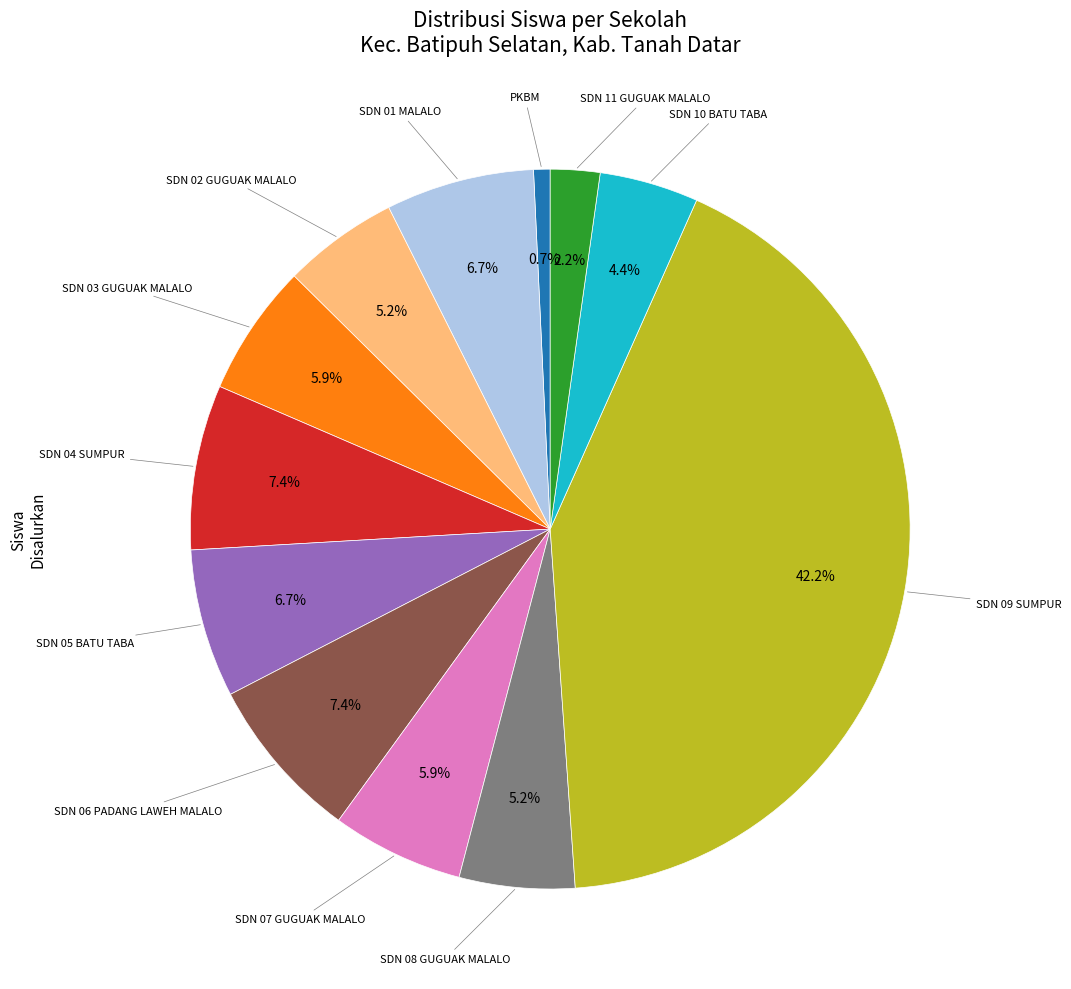

Is there a majority slice in this chart?

No